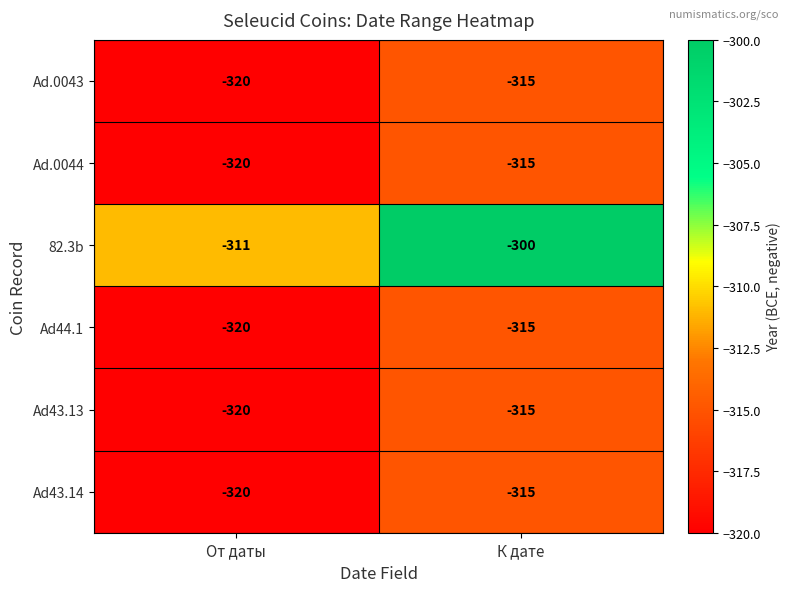

At which category is the sum across all series the highest?

К дате